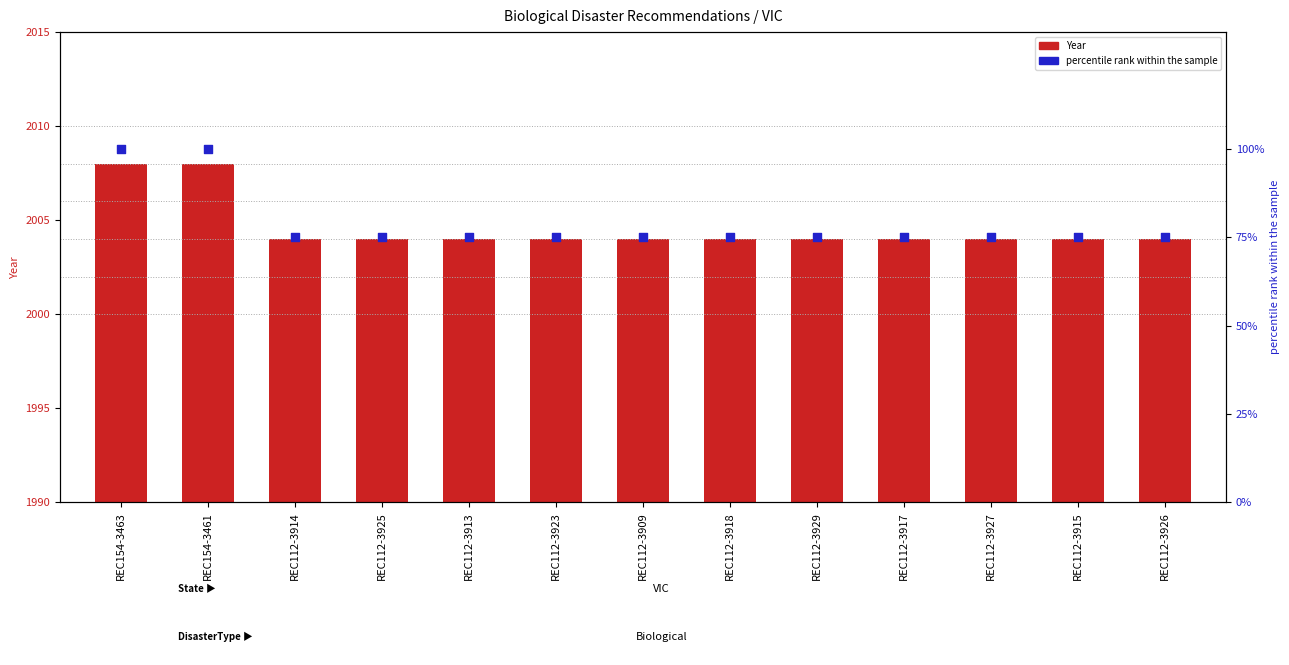

Which series reaches the maximum Y coordinate?

Year